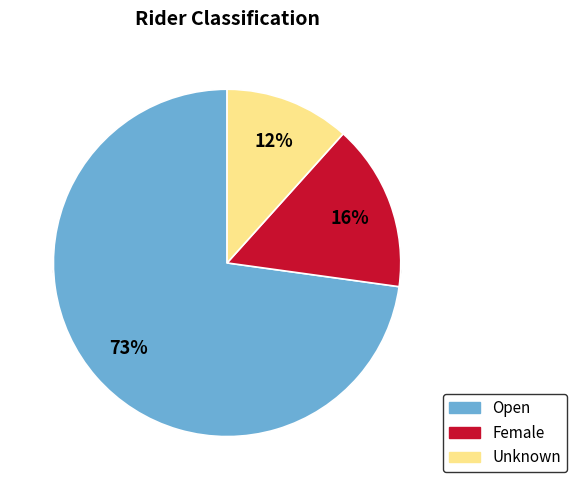

Which has a higher value, Open or Female?

Open